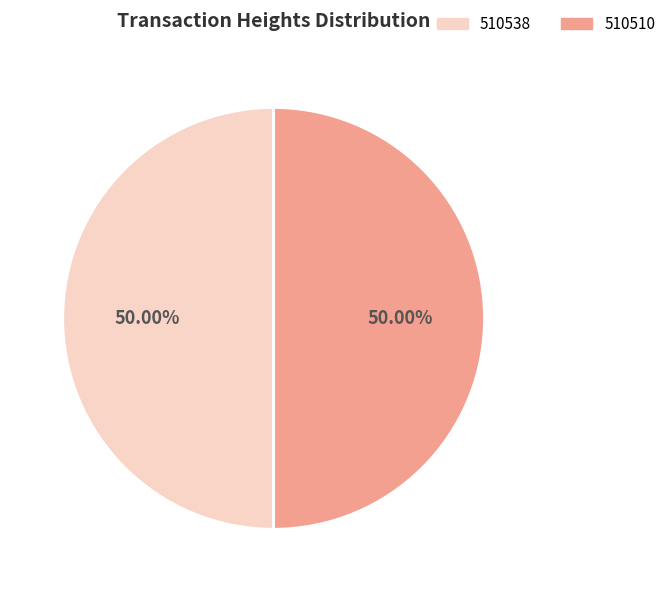

Is it true that 510510 is 50% of the pie?

True